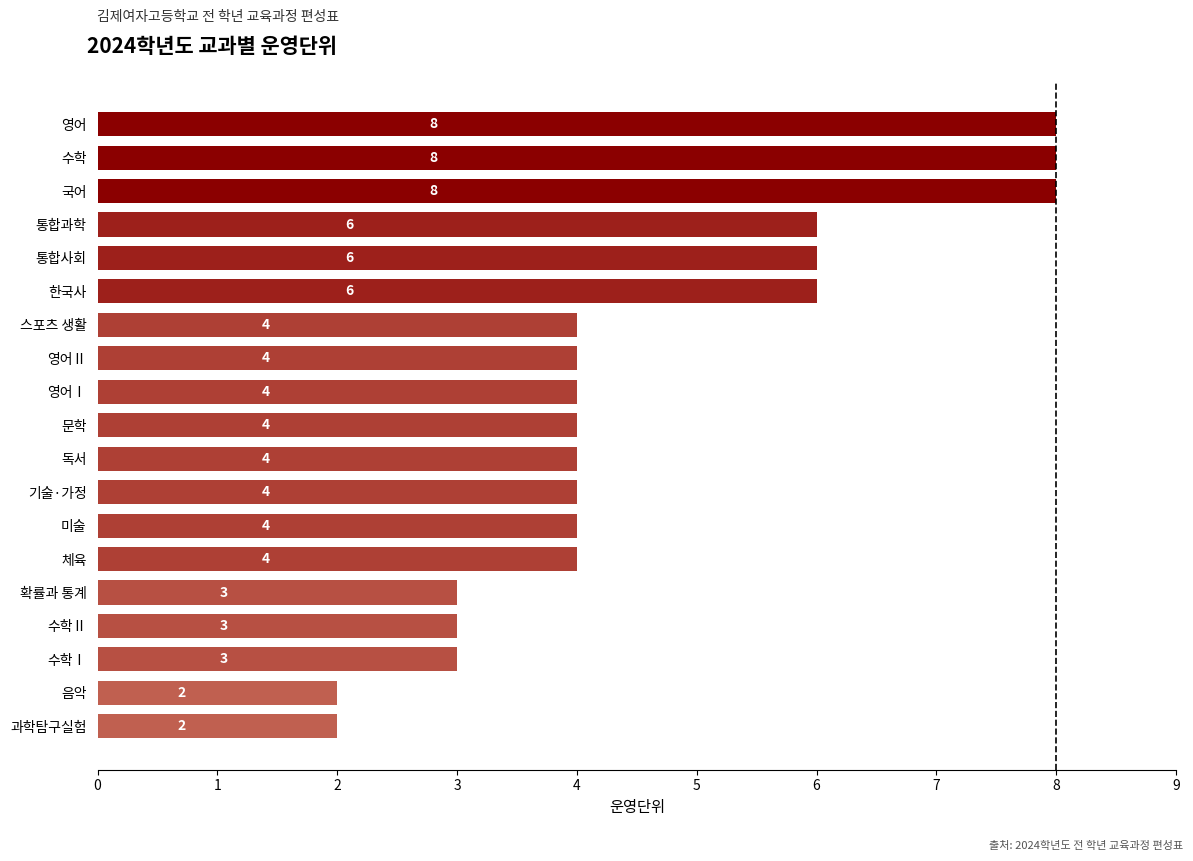

What is the difference between the maximum and minimum values?

6